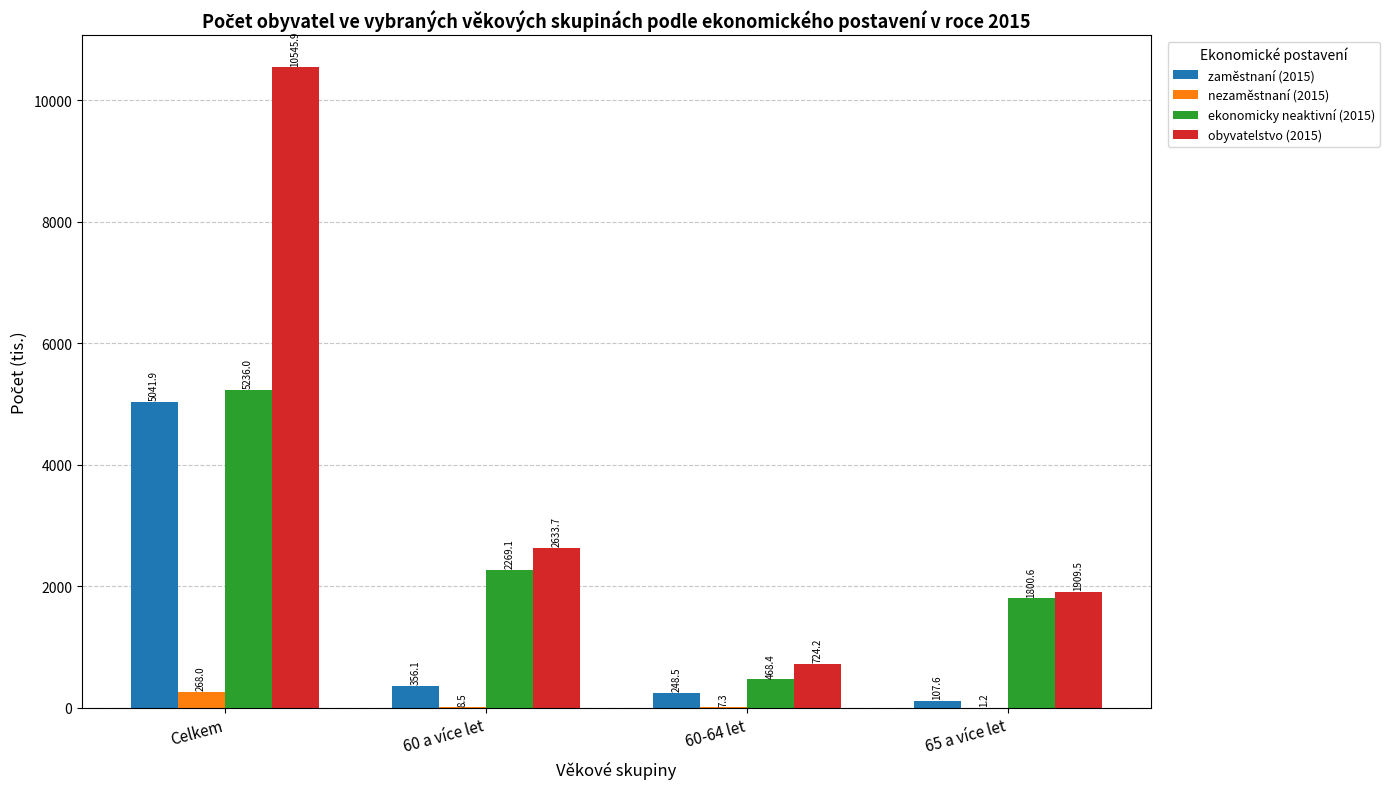

At which label does nezaměstnaní (2015) reach its peak?

Celkem